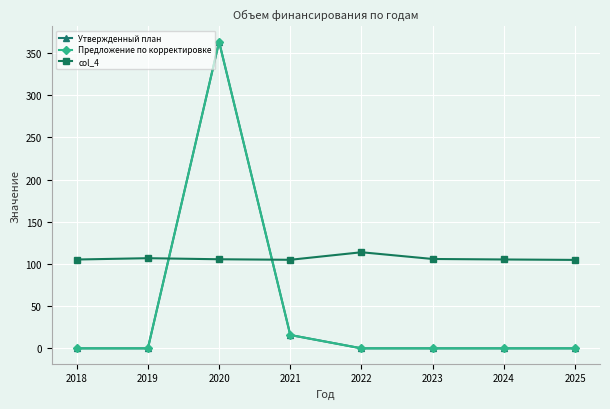

Which series ends up on top after the final intersection of Утвержденный план and col_4?

col_4